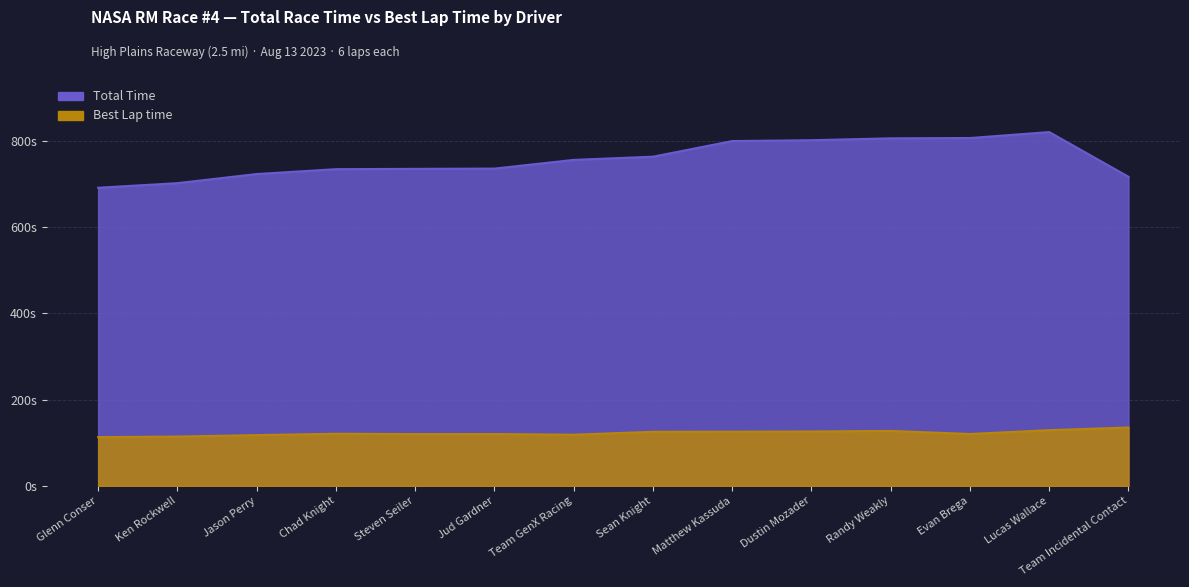

Rank the series by their average value, from highest to lowest.

Total Time, Best Lap time